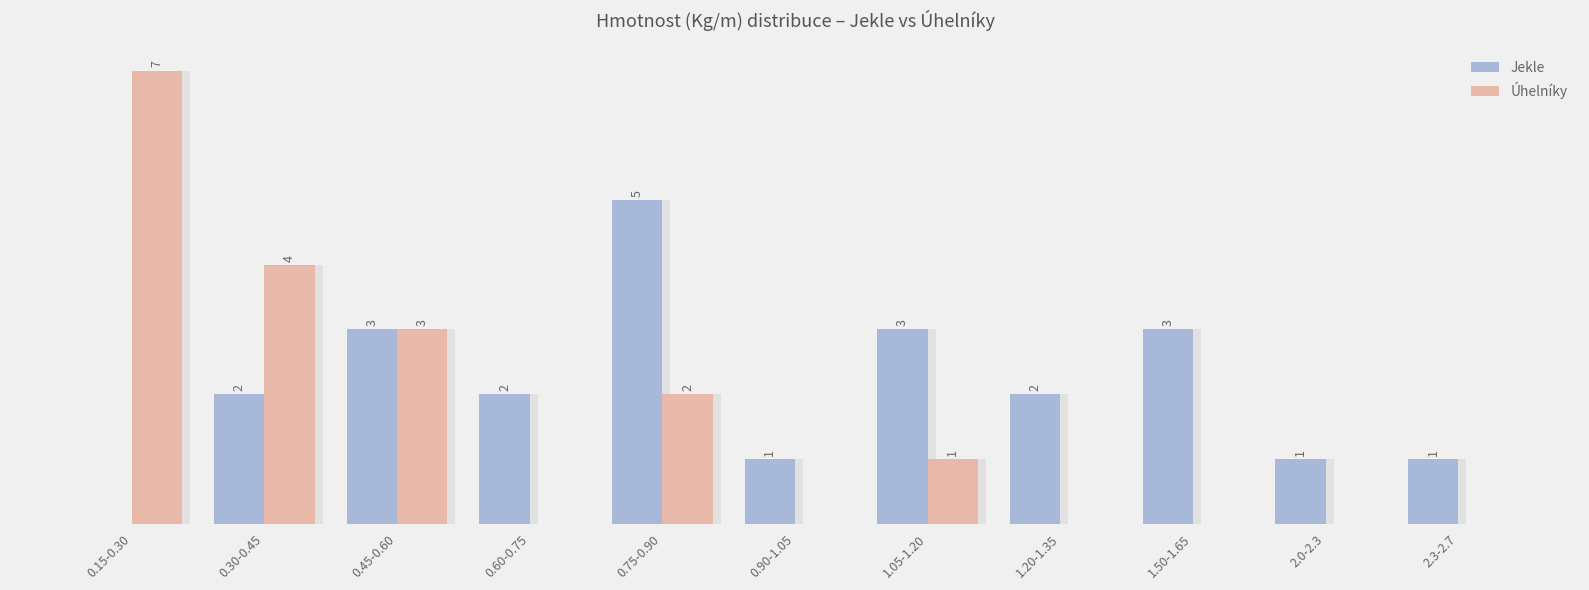

What is the highest value of the Úhelníky series?

7